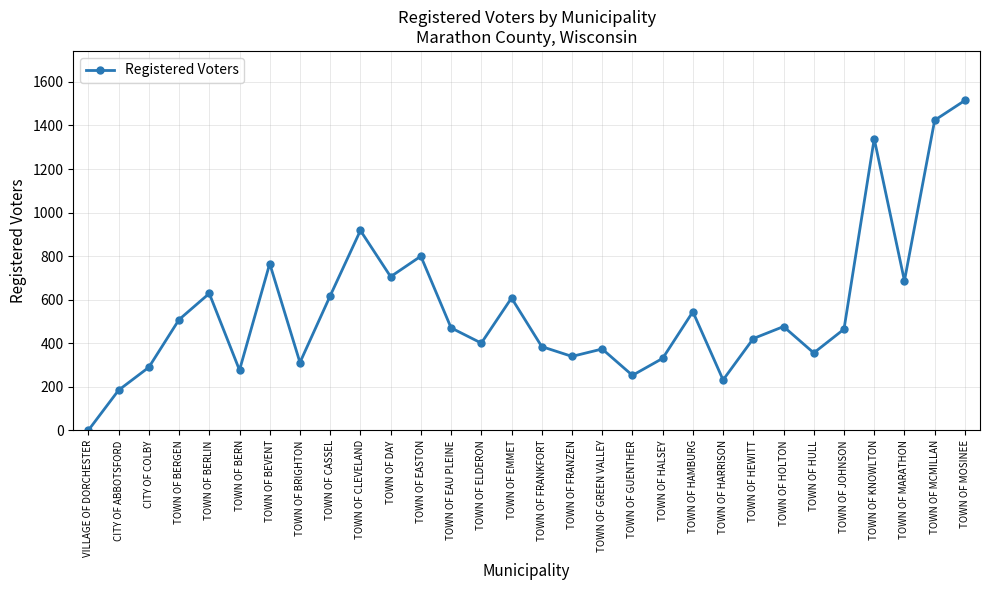

What is the average value?

555